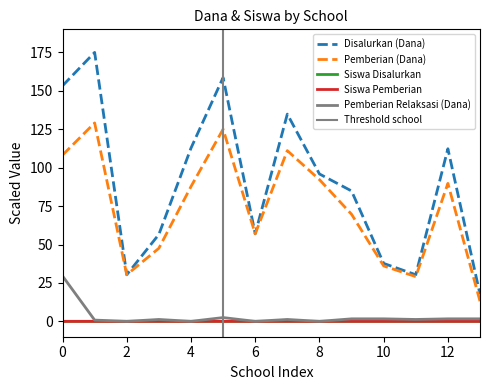

What is the sum of all Pemberian Relaksasi (Dana) values?

43.0